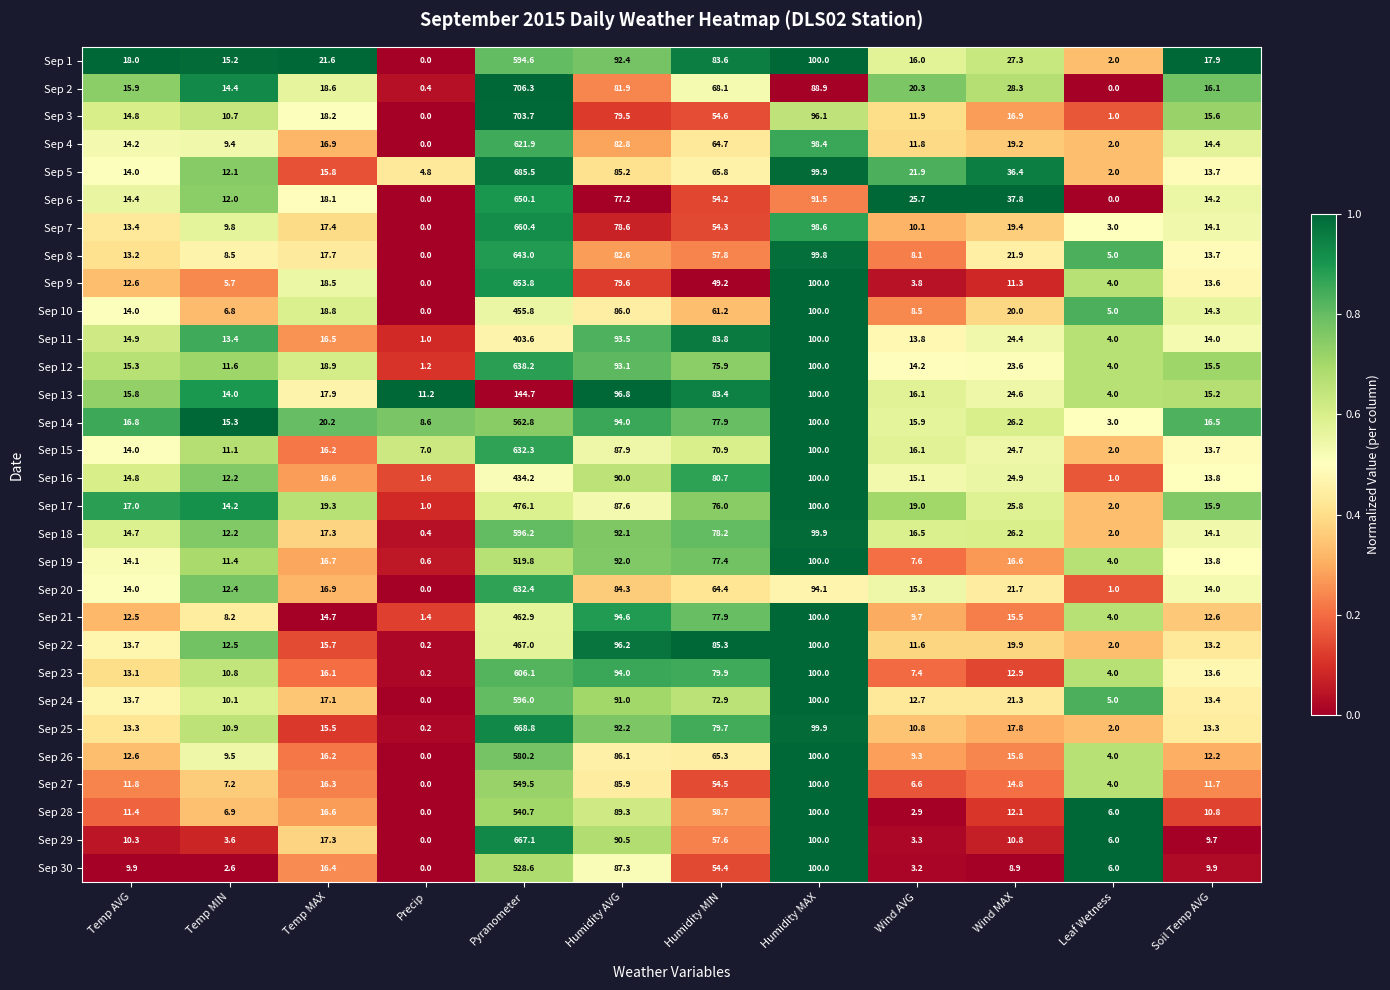

What is the difference between the Sep 29 values at Temp MAX and Precip?

17.3